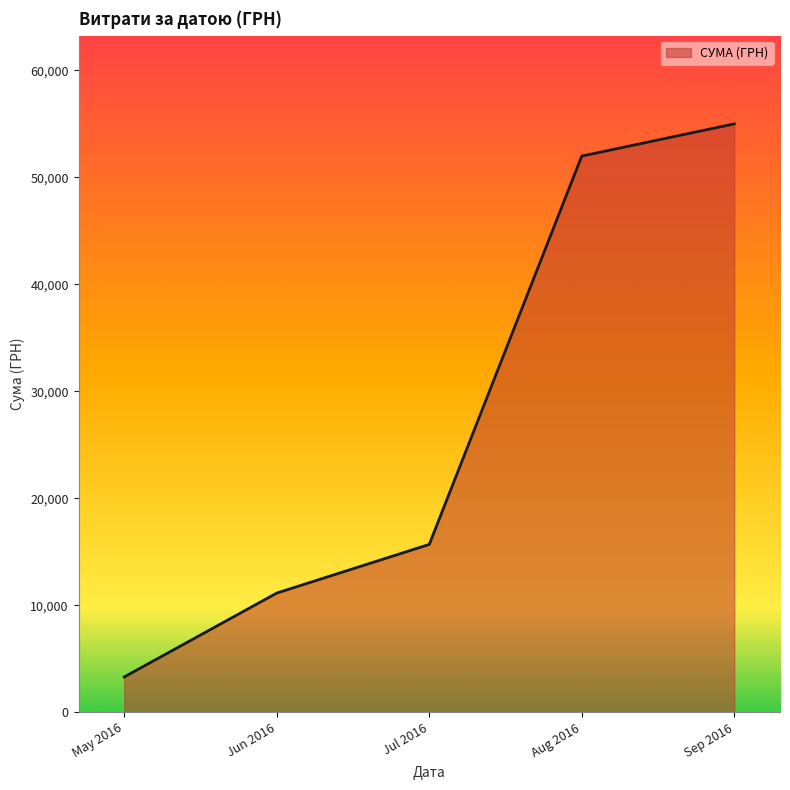

At which label is the value closest to 29150?

Jul 2016